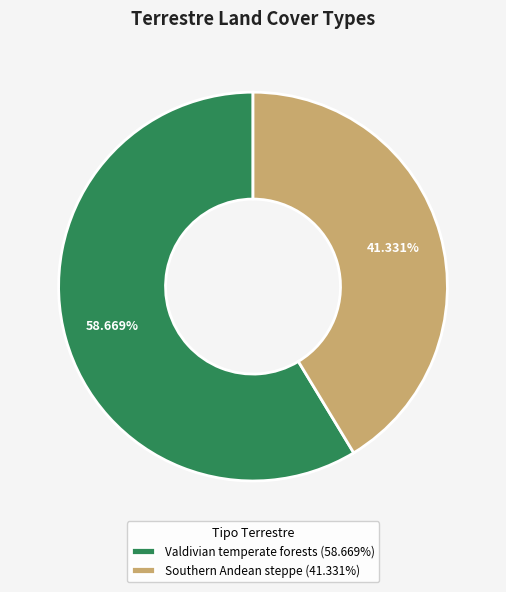

Between Valdivian temperate forests and Southern Andean steppe, which is larger?

Valdivian temperate forests